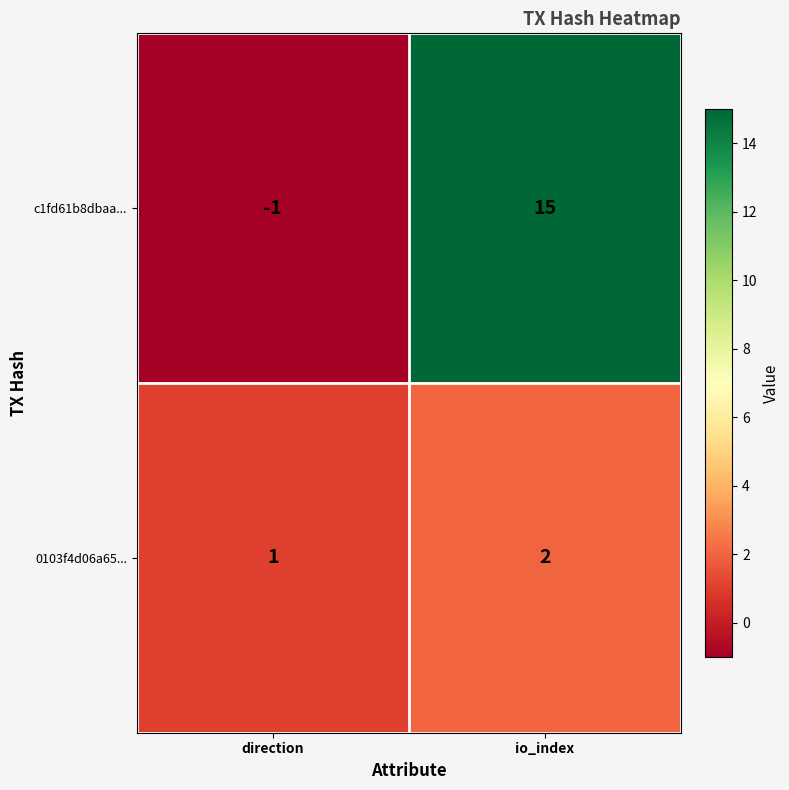

What is the spread (max minus min) of values at io_index?

13